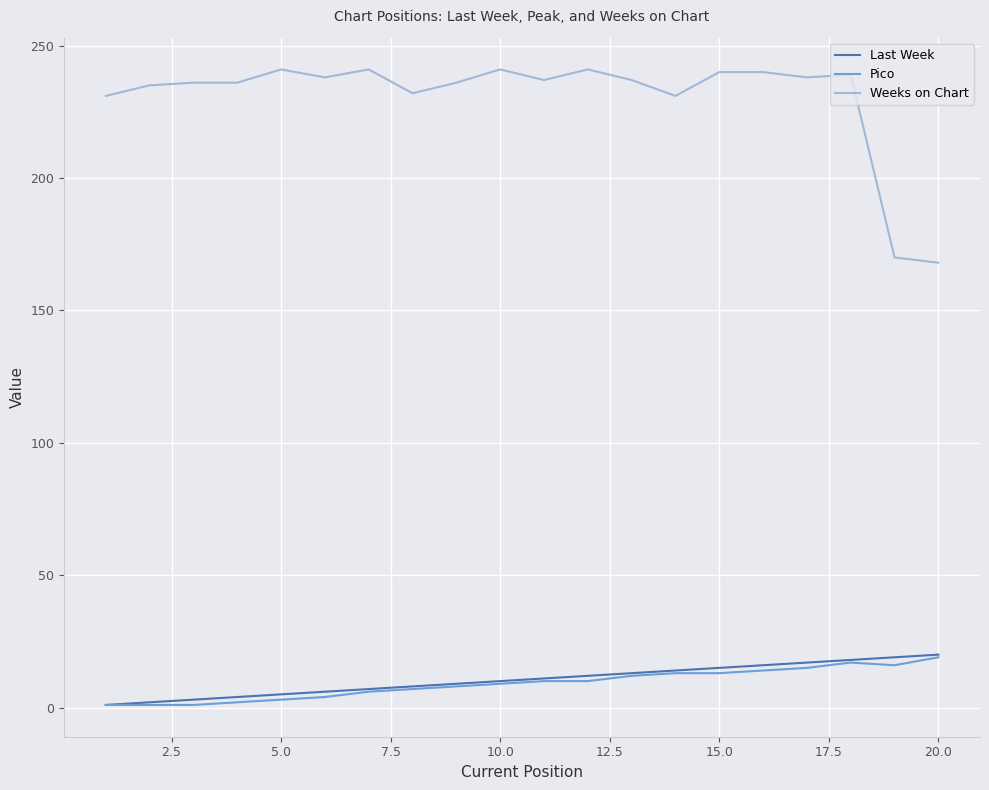

True or false: Last Week and Weeks on Chart intersect in this chart.

False